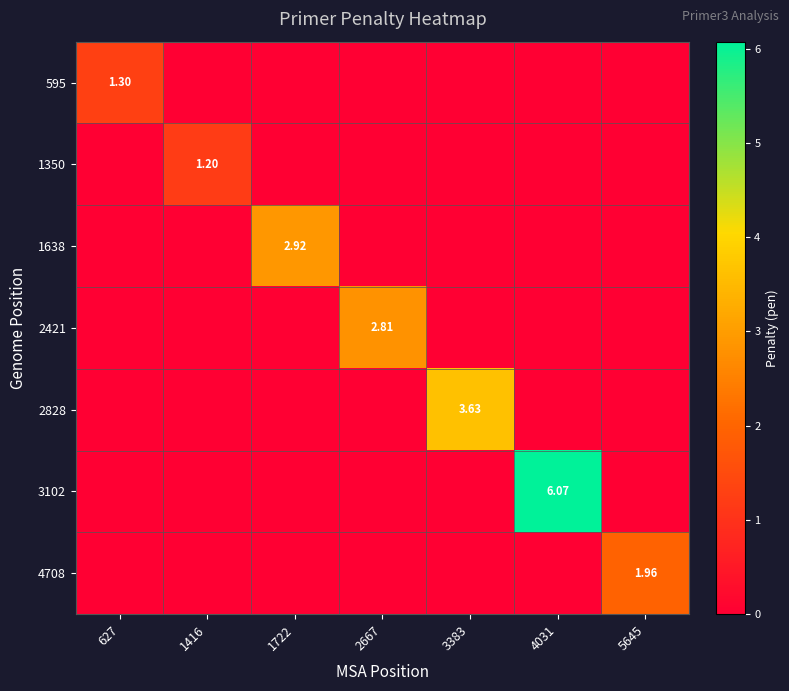

True or false: 1350 has a value of 0.7 at 4031.

False